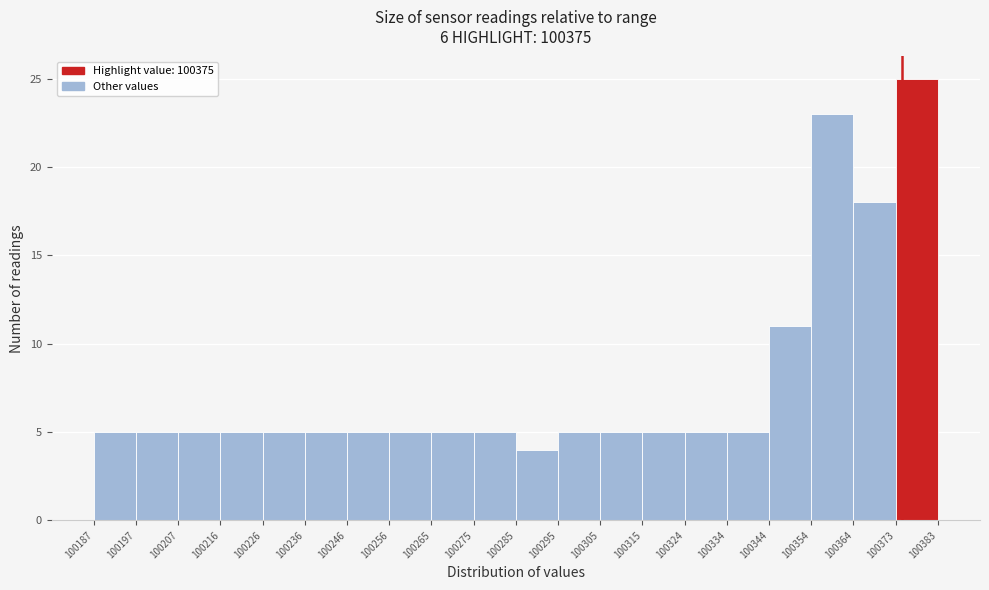

What is the height of the bar covering 100354 to 100364 on the x-axis? The values are not printed on the chart, so give them approximately, as read against the axis.

23